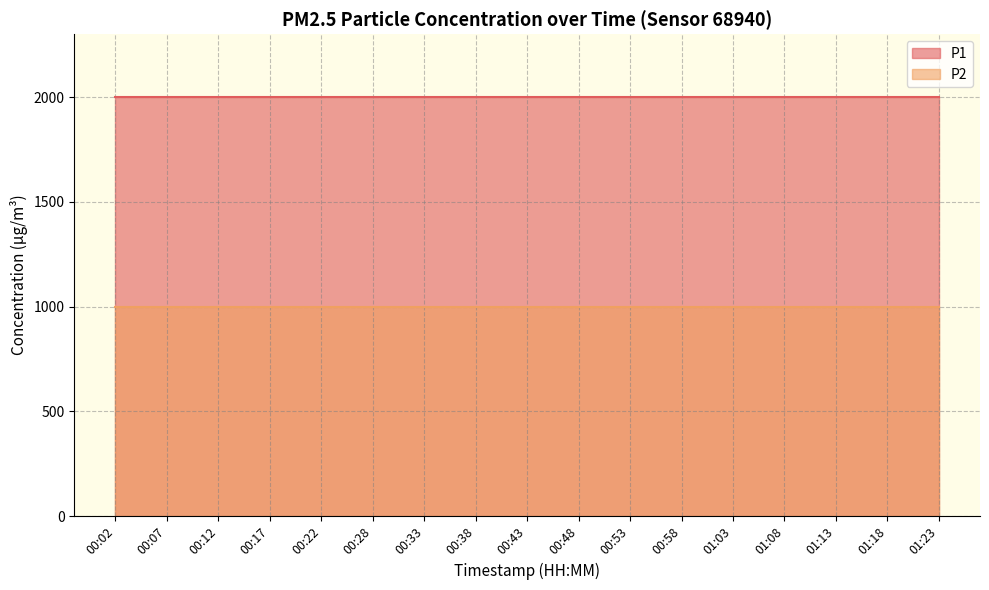

Between 00:28 and 00:07, which is larger?

00:28